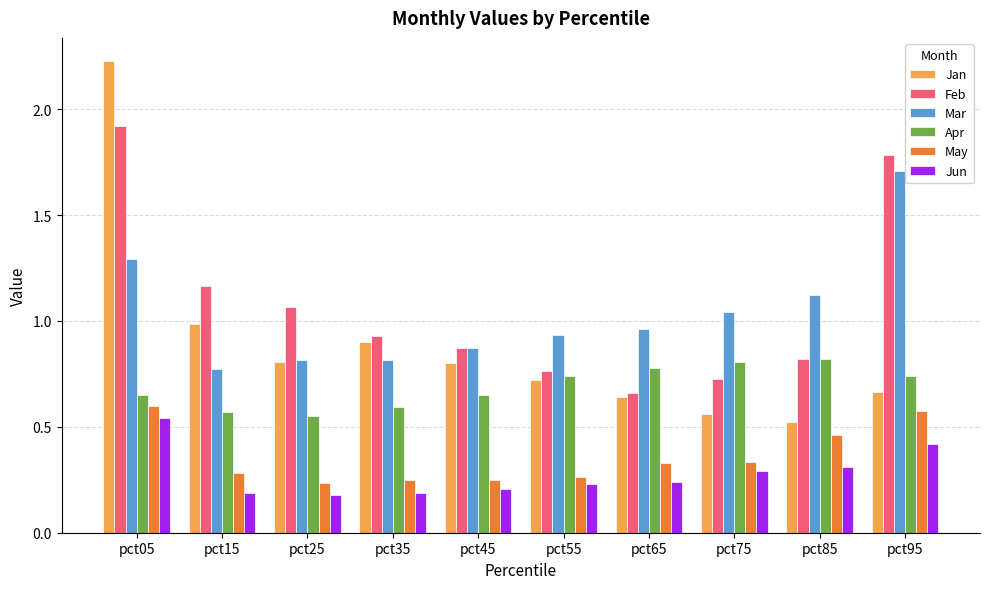

True or false: Jun has a value of 0.2 at pct25.

True